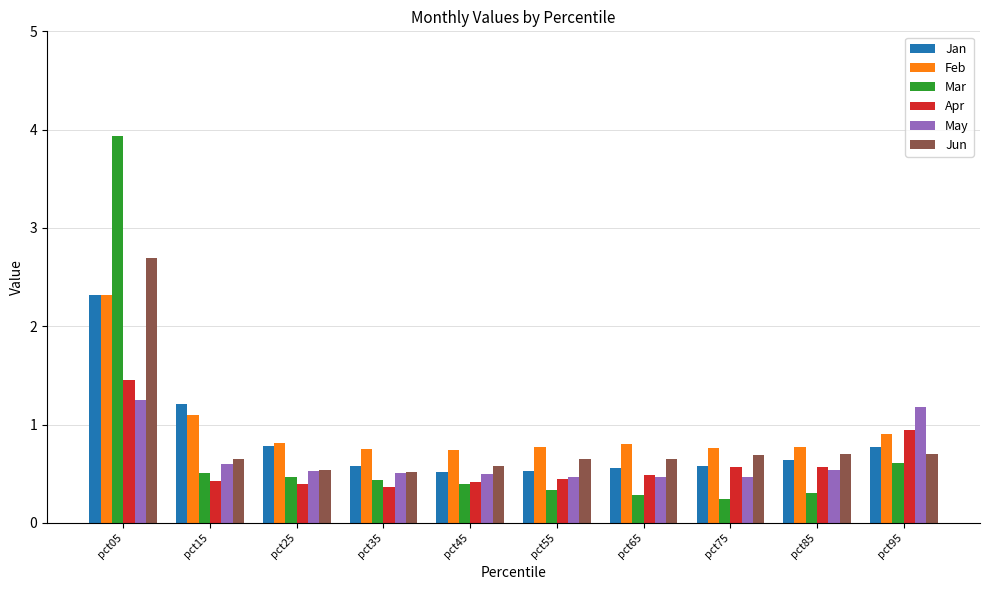

What is the total value across all series at pct25?

3.5